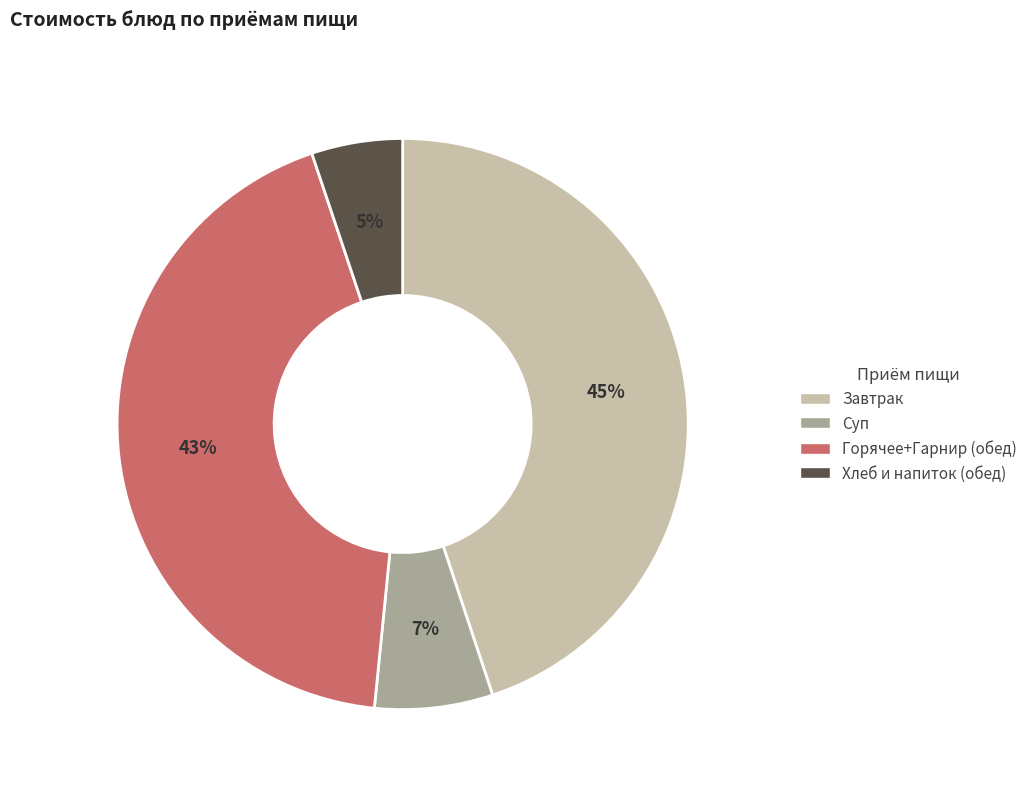

To the nearest percent, what is the difference between the largest and smallest slice percentages?

40%